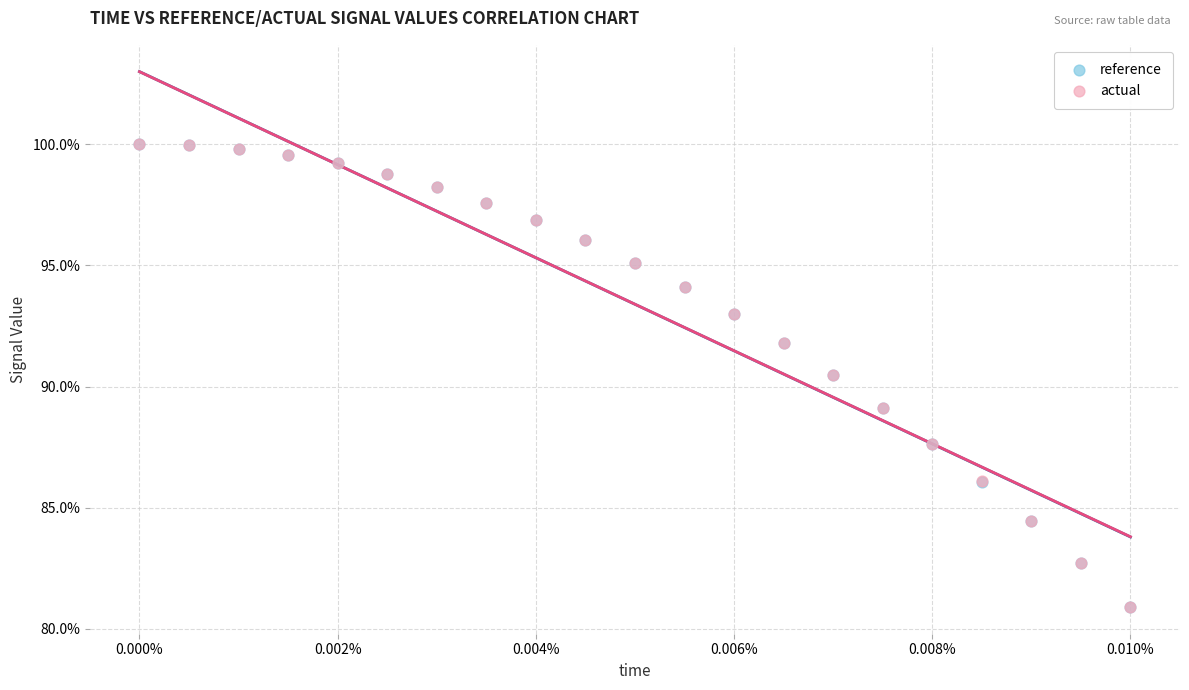

What are all the series names shown in the legend?

reference, actual